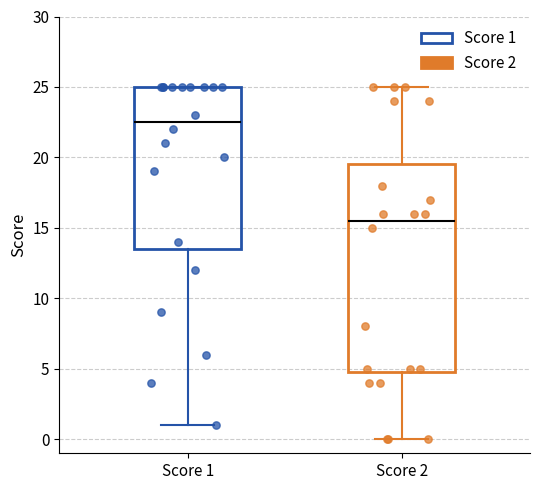

Which box has the highest median line?

Score 1